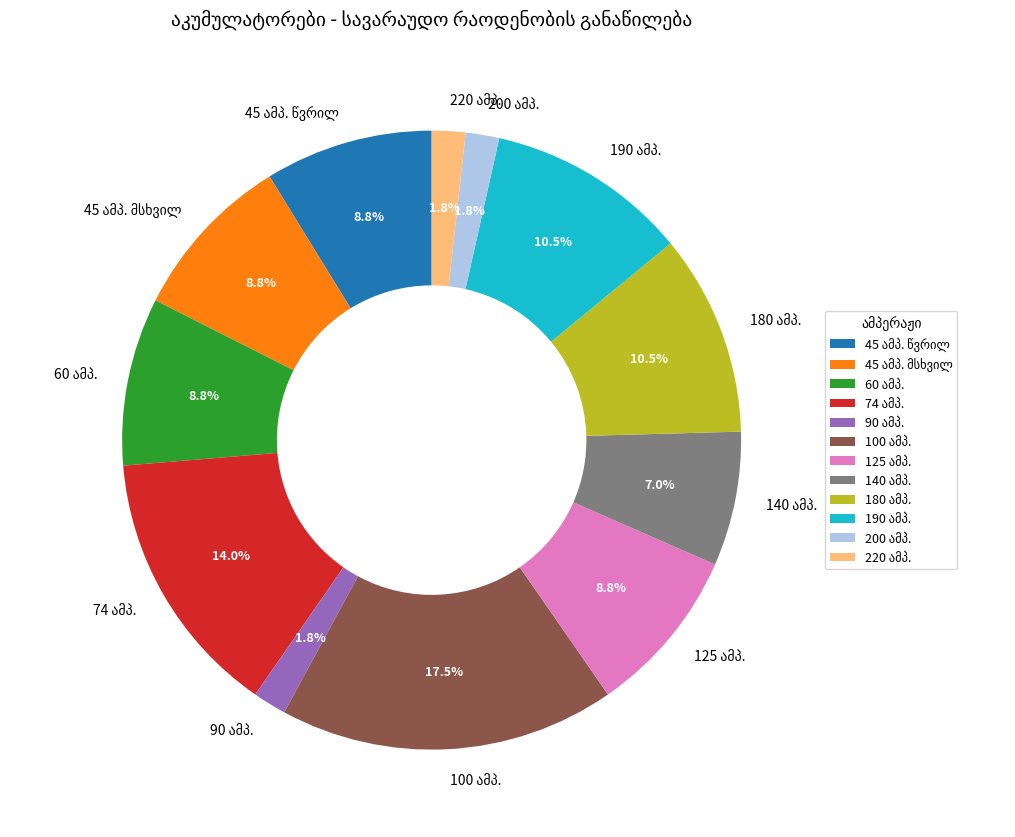

Is there any slice that represents more than half of the pie?

No